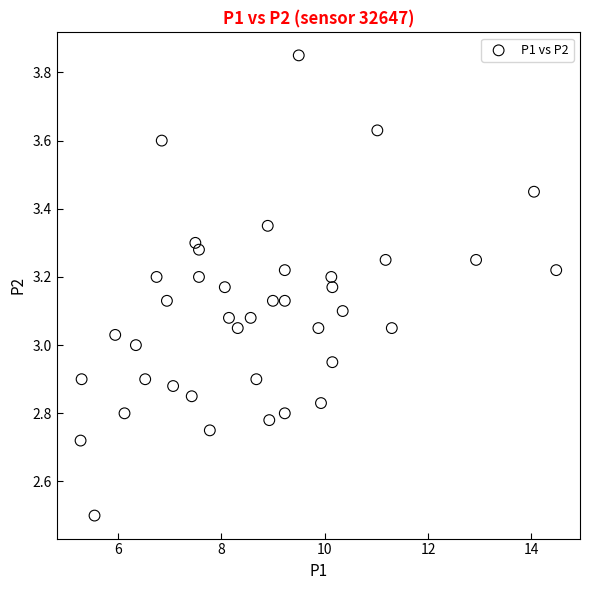

What is the range of X values (max minus min)?

9.2